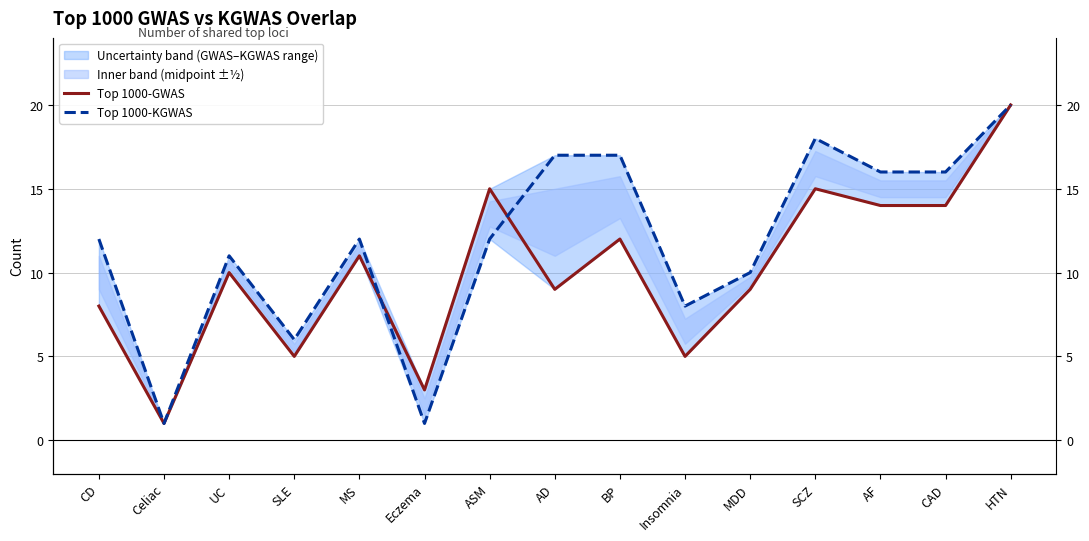

True or false: Top 1000-KGWAS has more than 2 points higher than both neighbors.

True